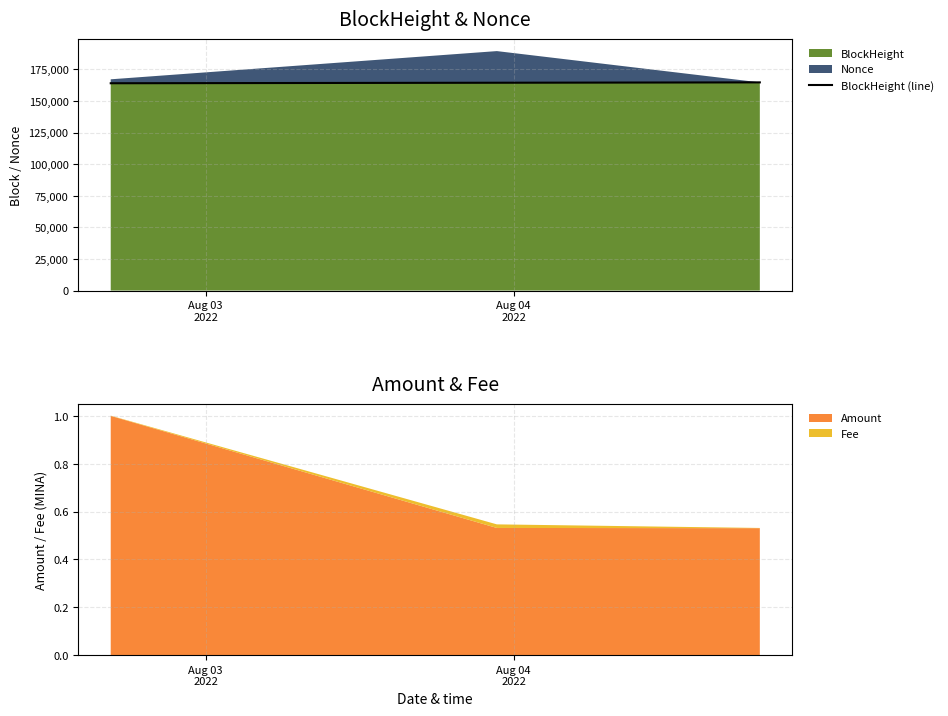

Count the number of categories in the chart.

3